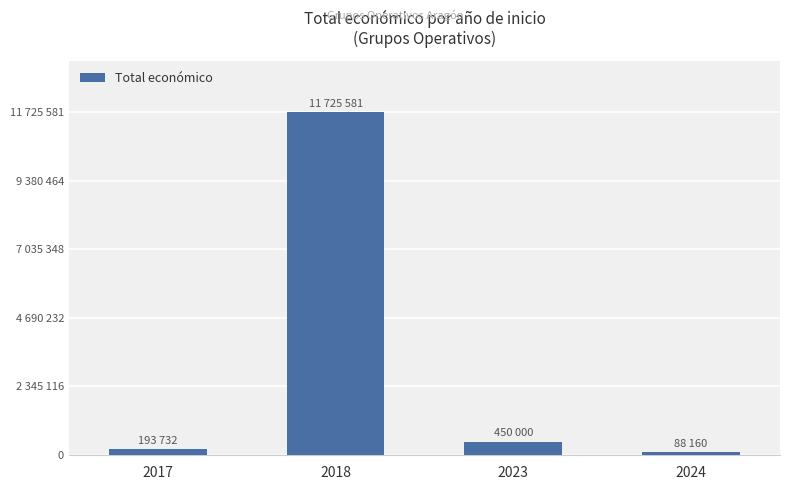

The chart shows a value of 71666 at 2017. True or false?

False